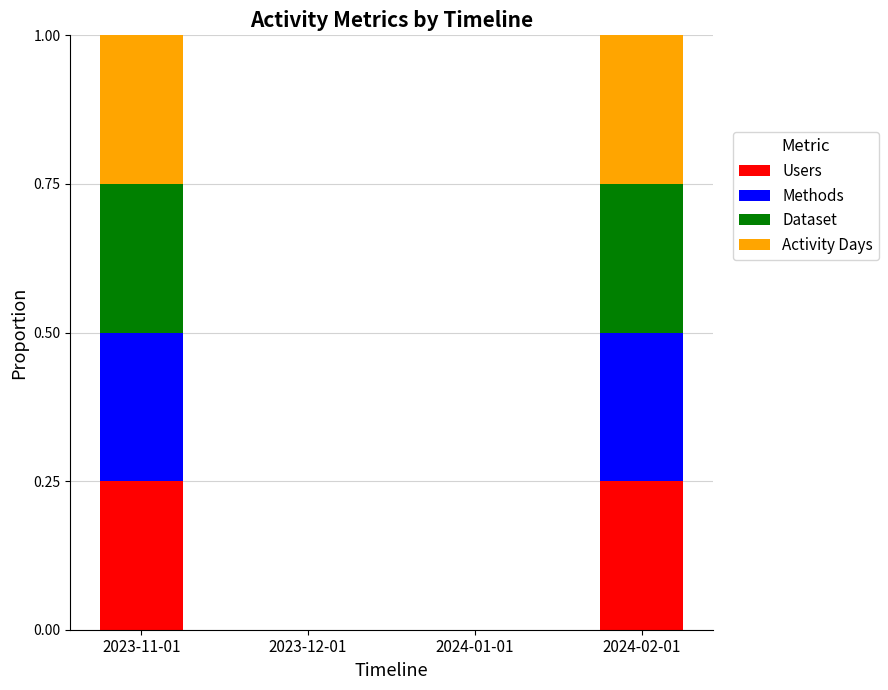

The Users series shows -0.1 at 2023-12-01. True or false?

False